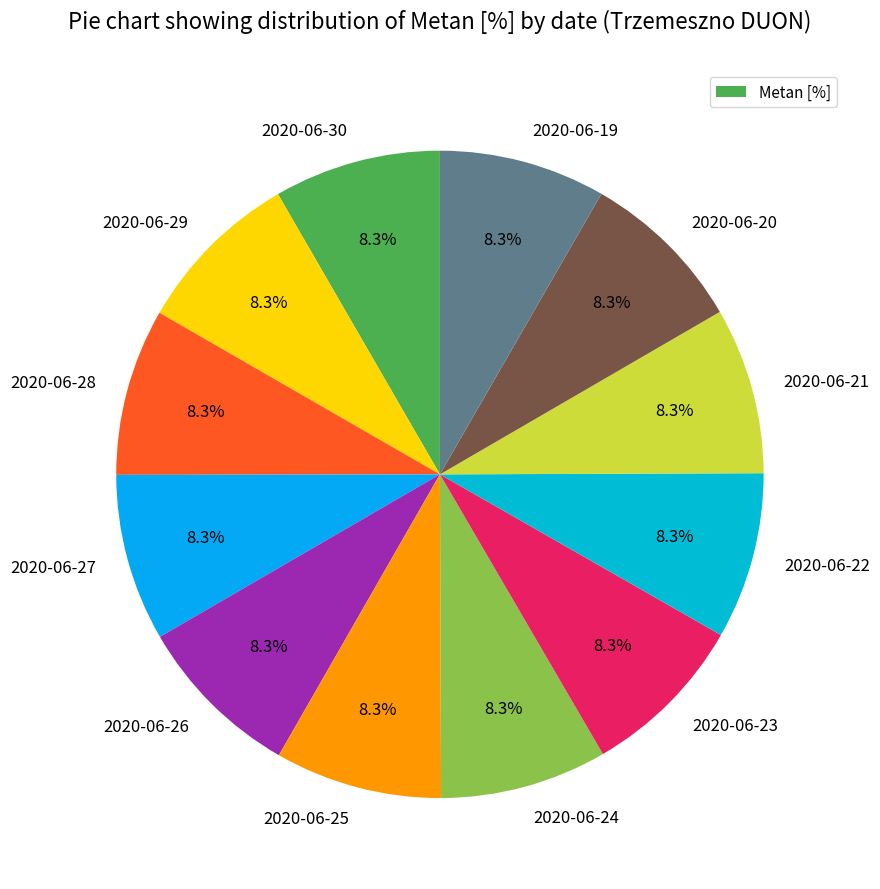

True or false: 2020-06-19 accounts for 8% of the total.

True